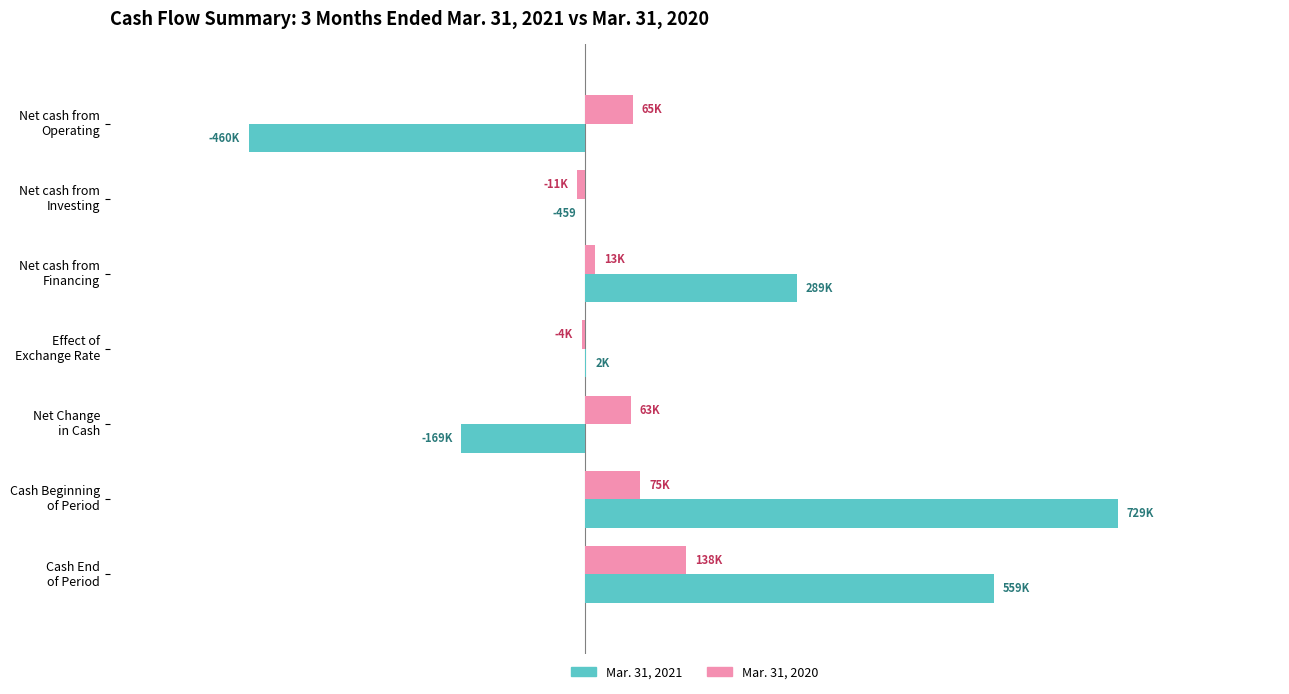

What is the difference between the maximum and minimum values in the Mar. 31, 2020 series?

149011